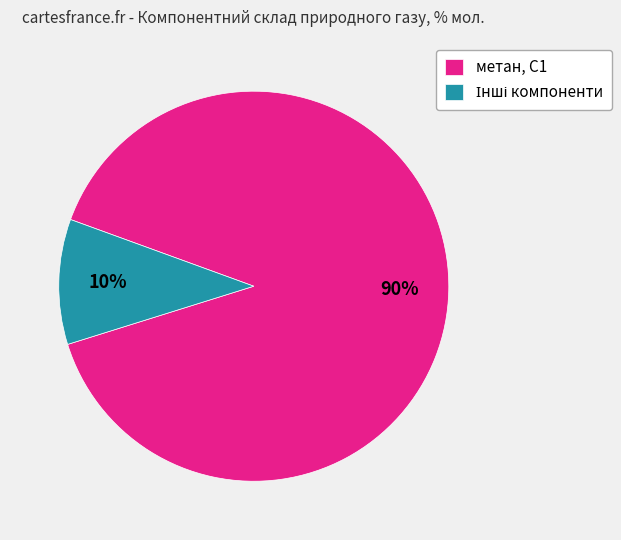

Which slice is the largest?

метан, С1